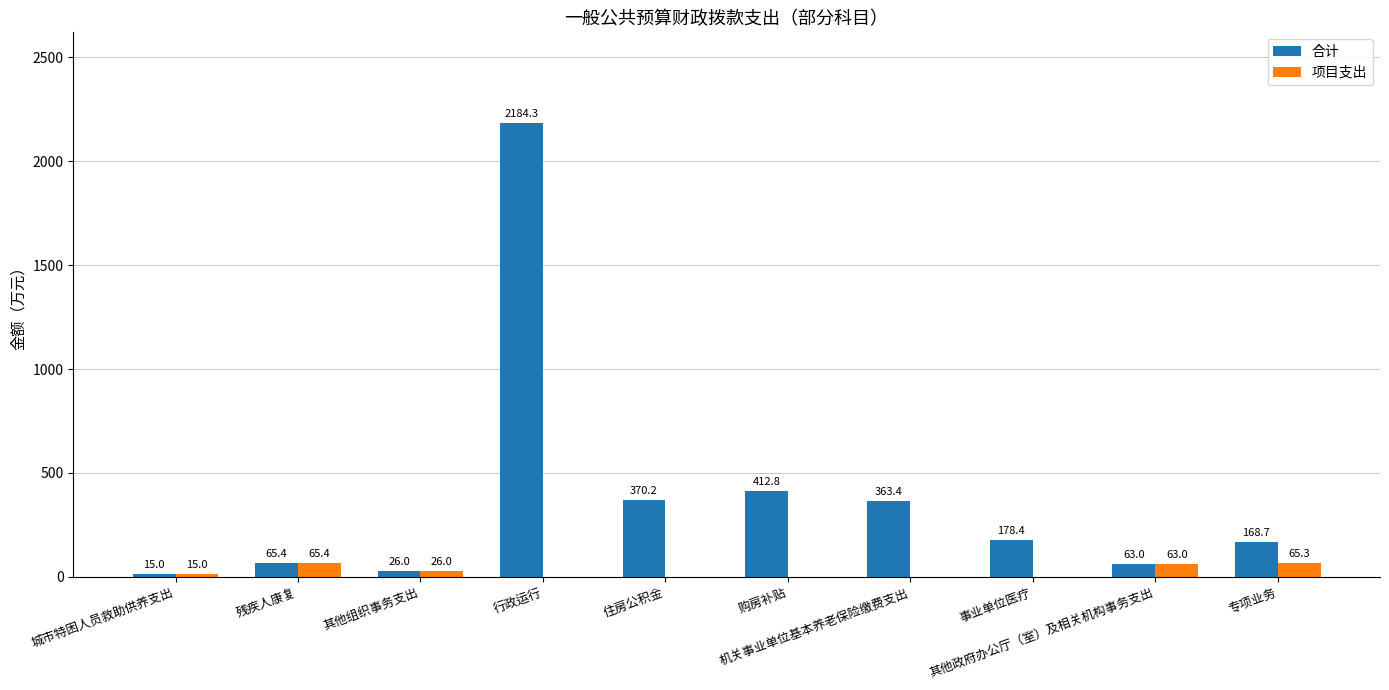

Reading left to right, list all the values displayed in this chart.

合计: 城市特困人员救助供养支出=15.0	残疾人康复=65.4	其他组织事务支出=26.0	行政运行=2184.3	住房公积金=370.2	购房补贴=412.8	机关事业单位基本养老保险缴费支出=363.4	事业单位医疗=178.4	其他政府办公厅（室）及相关机构事务支出=63.0	专项业务=168.7
项目支出: 城市特困人员救助供养支出=15.0	残疾人康复=65.4	其他组织事务支出=26.0	行政运行=0.0	住房公积金=0.0	购房补贴=0.0	机关事业单位基本养老保险缴费支出=0.0	事业单位医疗=0.0	其他政府办公厅（室）及相关机构事务支出=63.0	专项业务=65.3